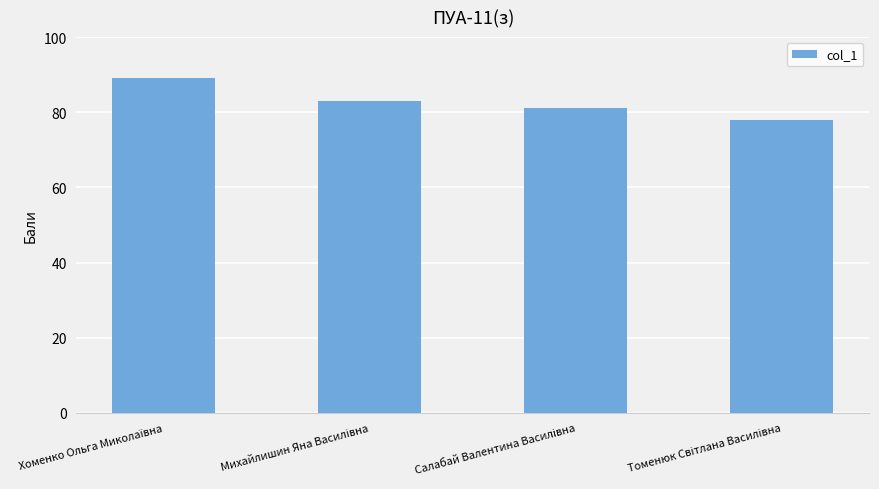

What is the smallest value displayed?

77.9